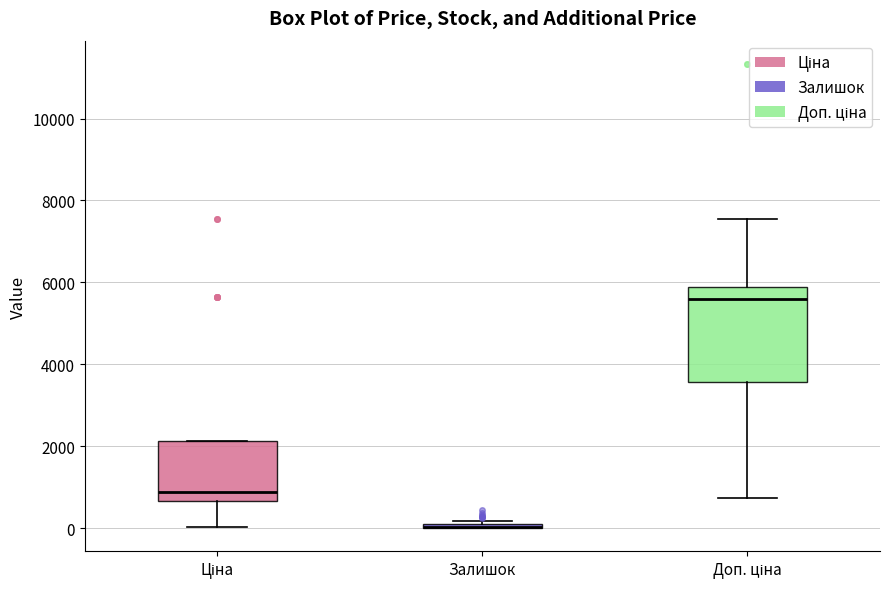

Which box is the tallest, from its lower edge to its upper edge?

Доп. ціна